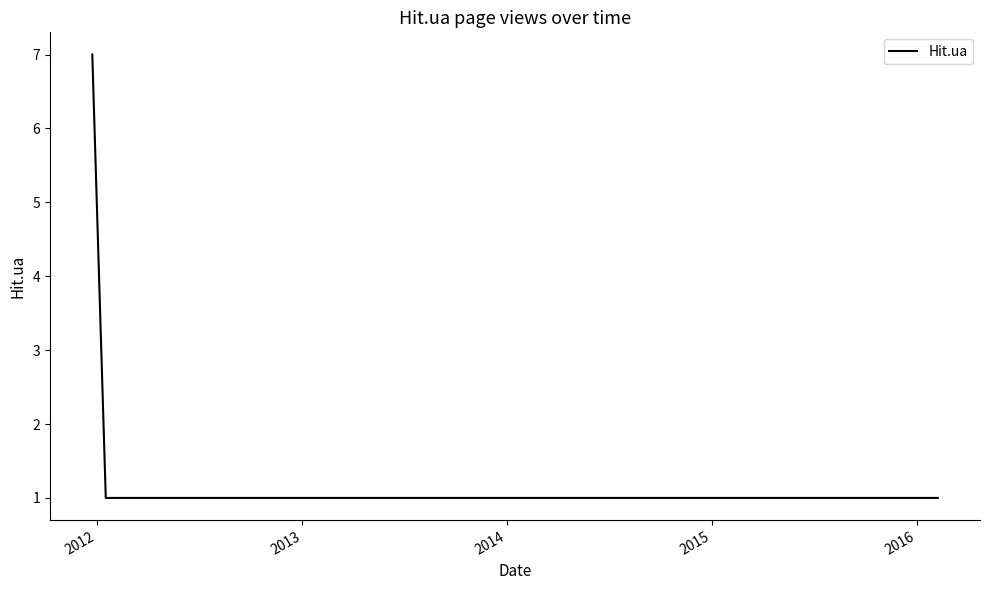

Is this an area chart (filled region under the line)?

No